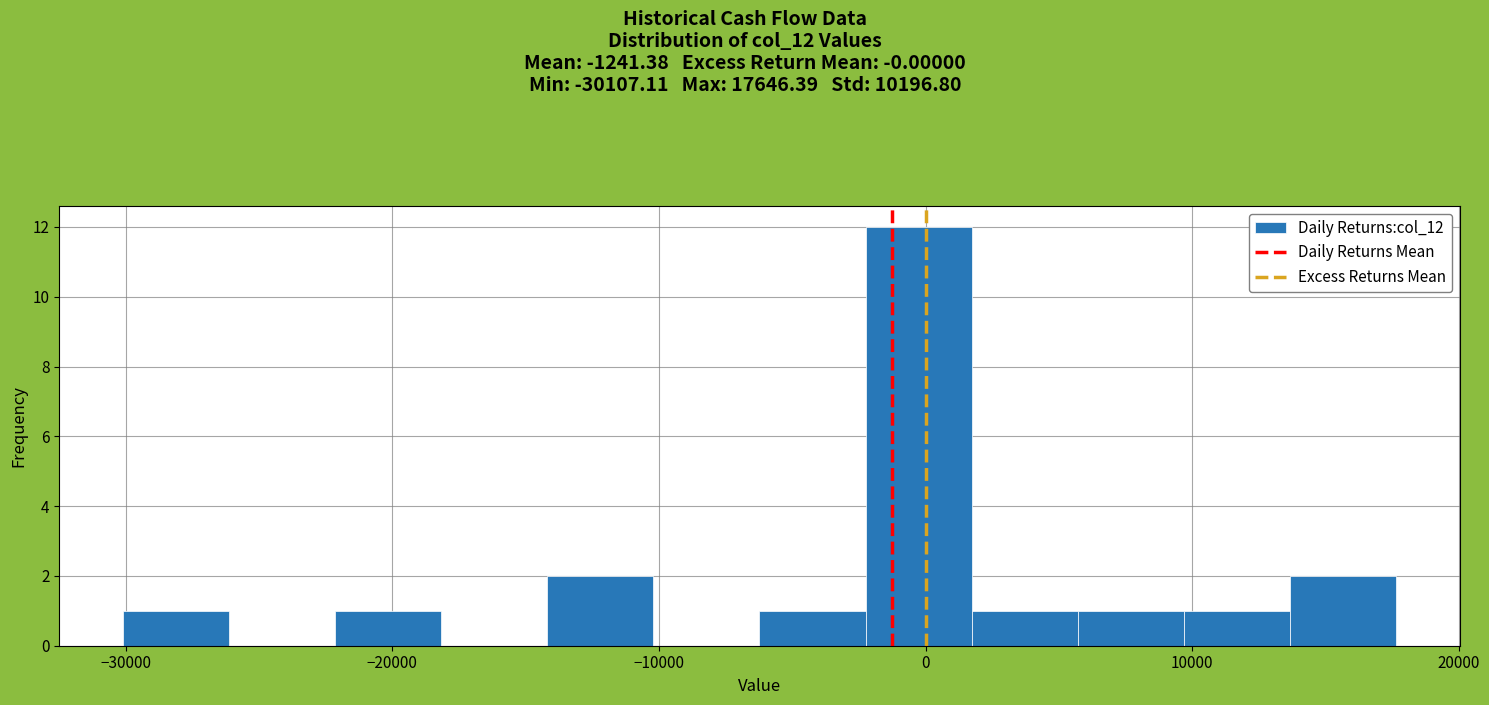

Read against the x-axis, roughly where is the centre of the tallest bar?

0